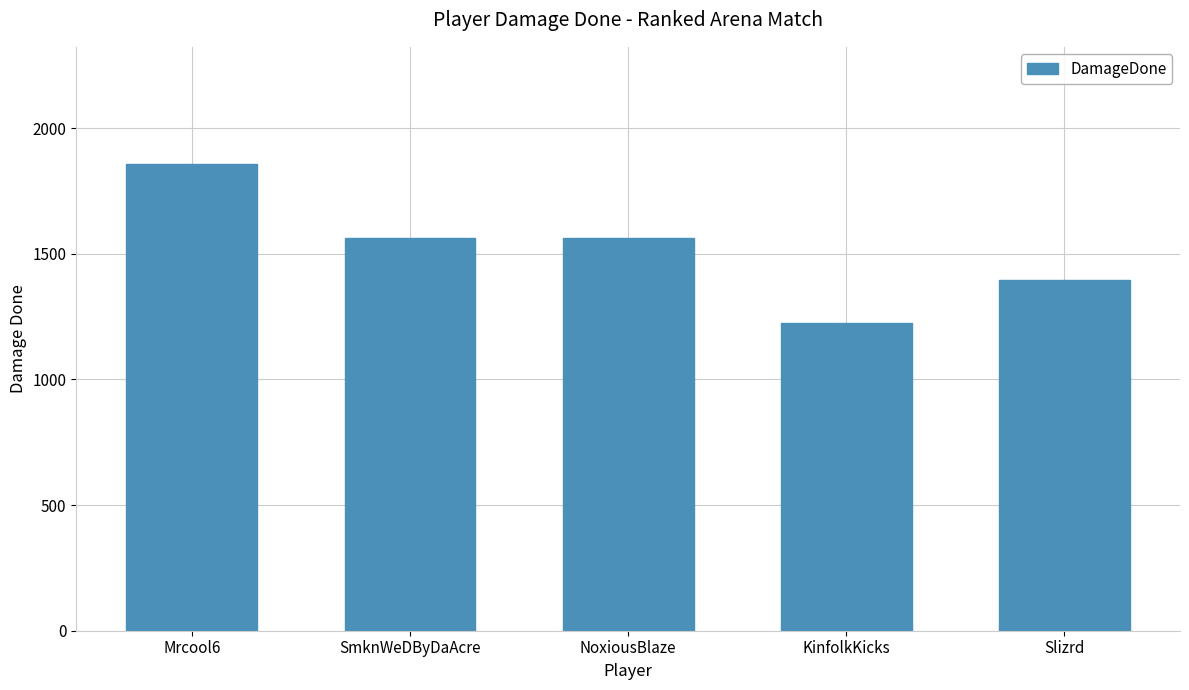

At which category does the chart reach its peak across all series?

Mrcool6